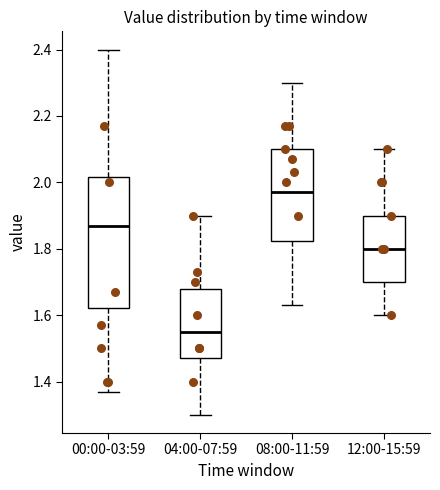

Reading left to right, read every box against the y-axis: the position of its median line, the range the box covers, and the ends of its whiskers. The values are not printed on the chart, so give them approximately, as read against the axis.

00:00-03:59: median 1.88, box 1.62 to 2.02, whiskers 1.38 to 2.40
04:00-07:59: median 1.56, box 1.48 to 1.68, whiskers 1.30 to 1.90
08:00-11:59: median 1.98, box 1.82 to 2.10, whiskers 1.64 to 2.30
12:00-15:59: median 1.80, box 1.70 to 1.90, whiskers 1.60 to 2.10